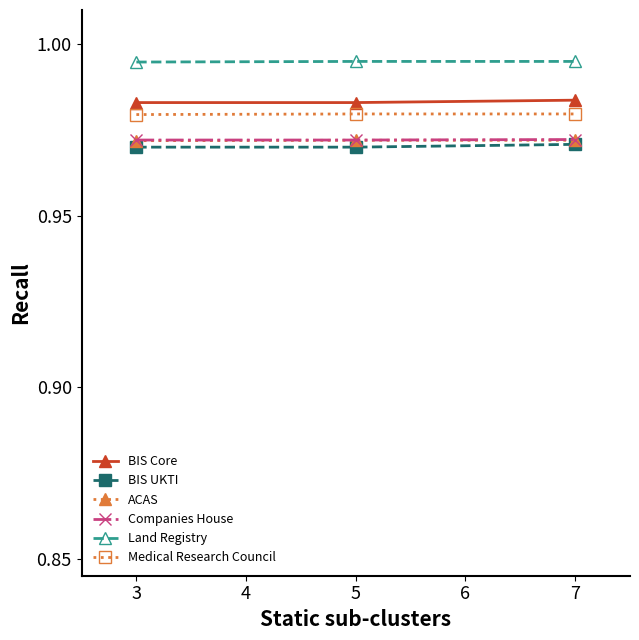

Is it true that Land Registry equals 1.6 at 3?

False